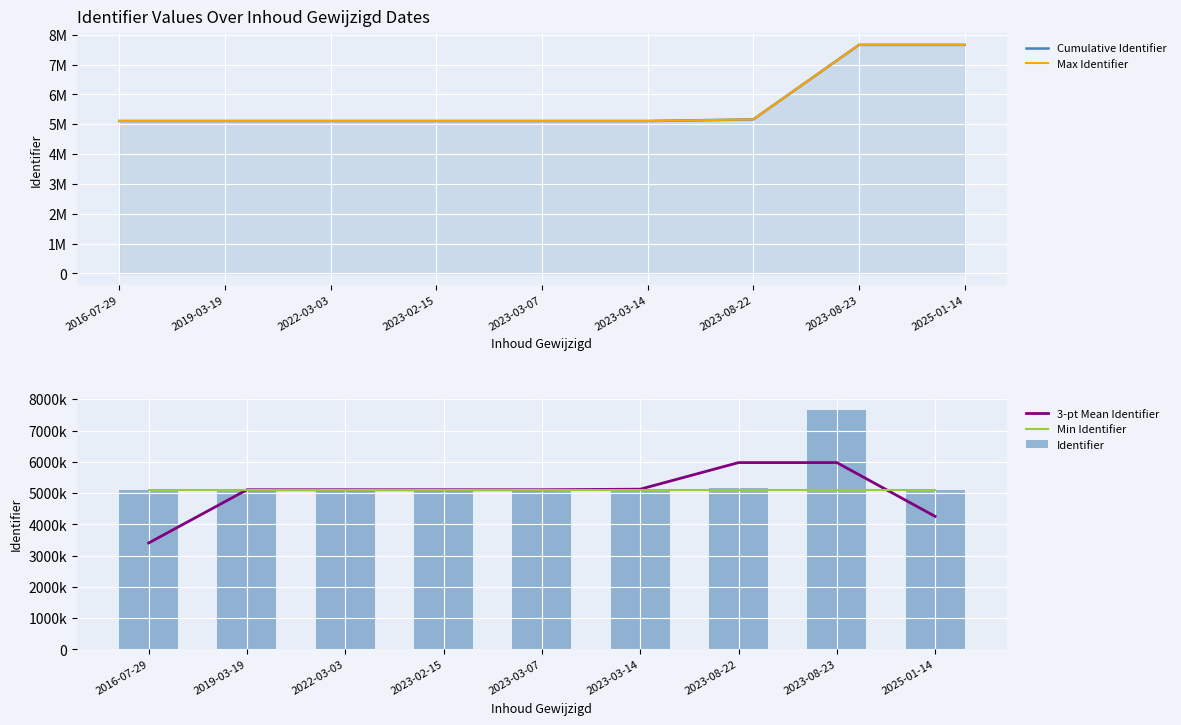

What is the average value of the 3-pt Mean Identifier series?

5018114.8